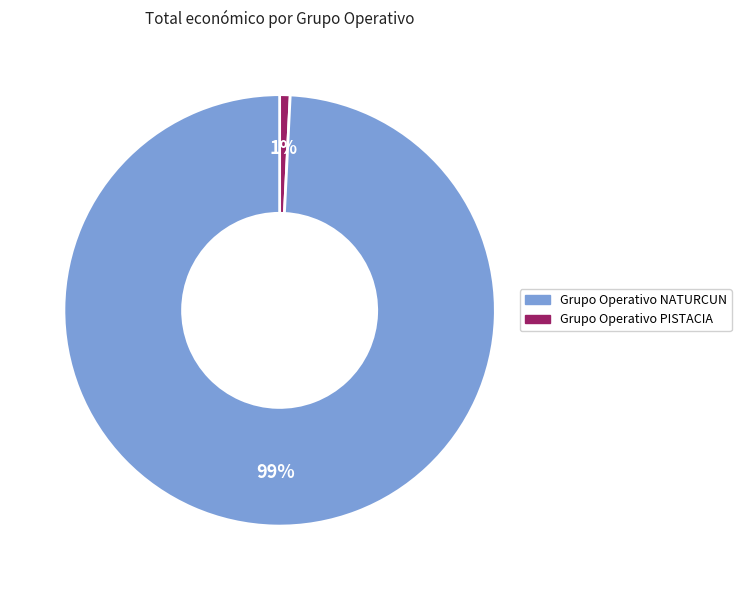

Which has a higher value, Grupo Operativo PISTACIA or Grupo Operativo NATURCUN?

Grupo Operativo PISTACIA